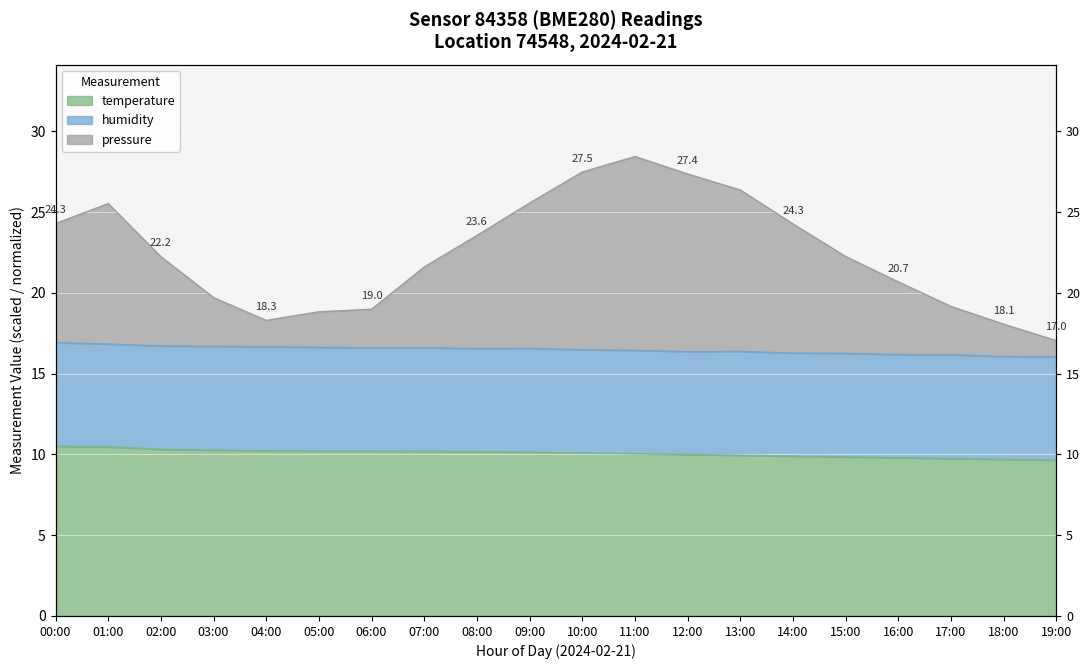

True or false: pressure and temperature cross at least once.

False